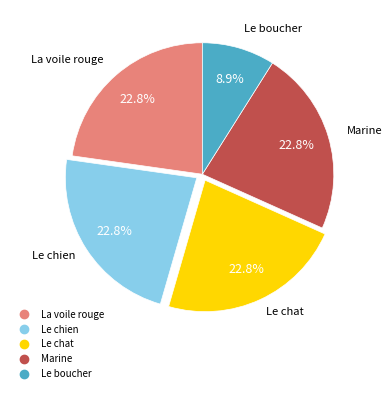

Which category has the smallest portion of the pie?

Le boucher